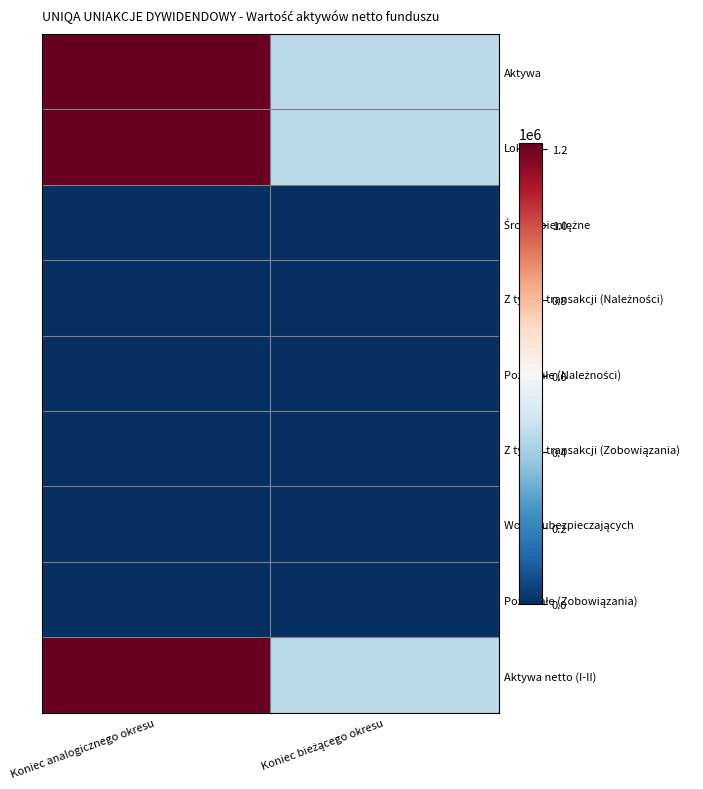

At Koniec bieżącego okresu, list the series in order from smallest to largest.

Środki pieniężne, Z tytułu transakcji (Należności), Pozostałe (Należności), Z tytułu transakcji (Zobowiązania), Wobec ubezpieczających, Pozostałe (Zobowiązania), Aktywa, Lokaty, Aktywa netto (I-II)